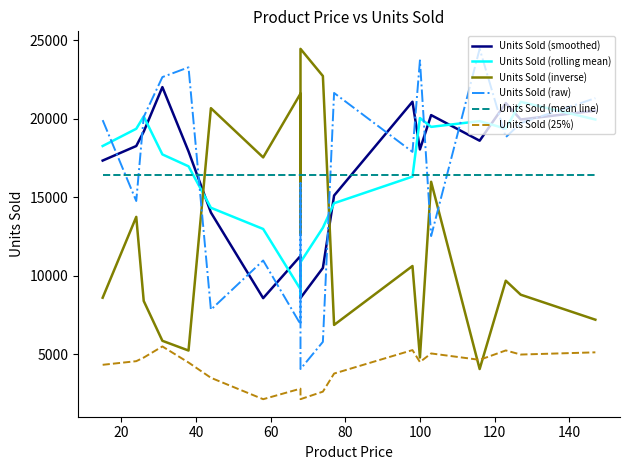

True or false: Units Sold (smoothed) and Units Sold (rolling mean) intersect in this chart.

True